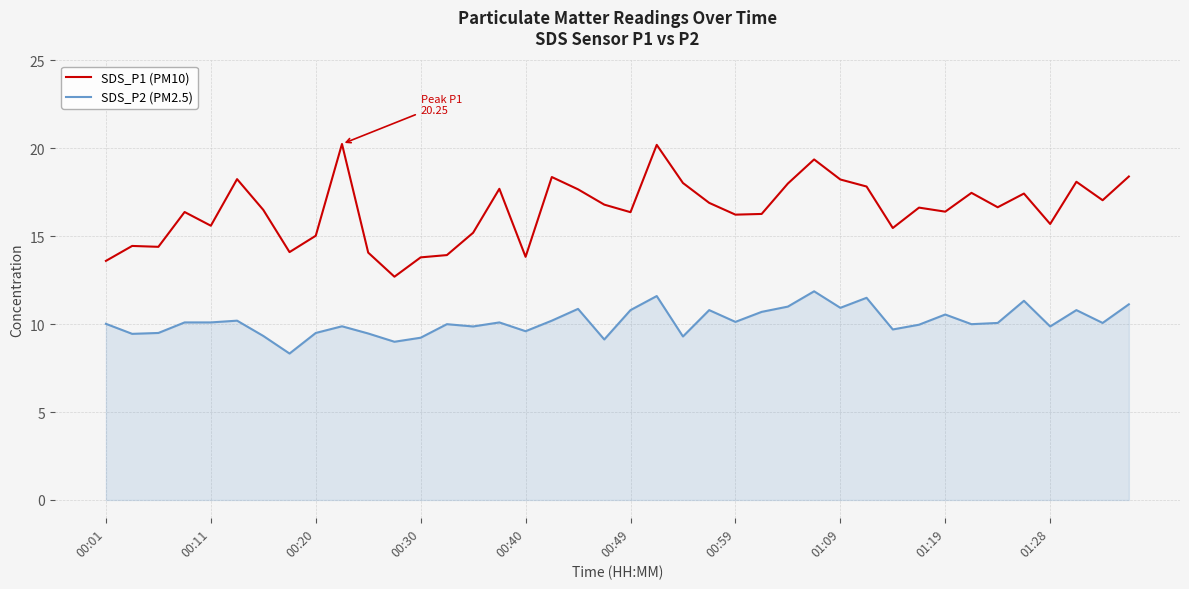

At how many categories does at least one series exceed 20?

2